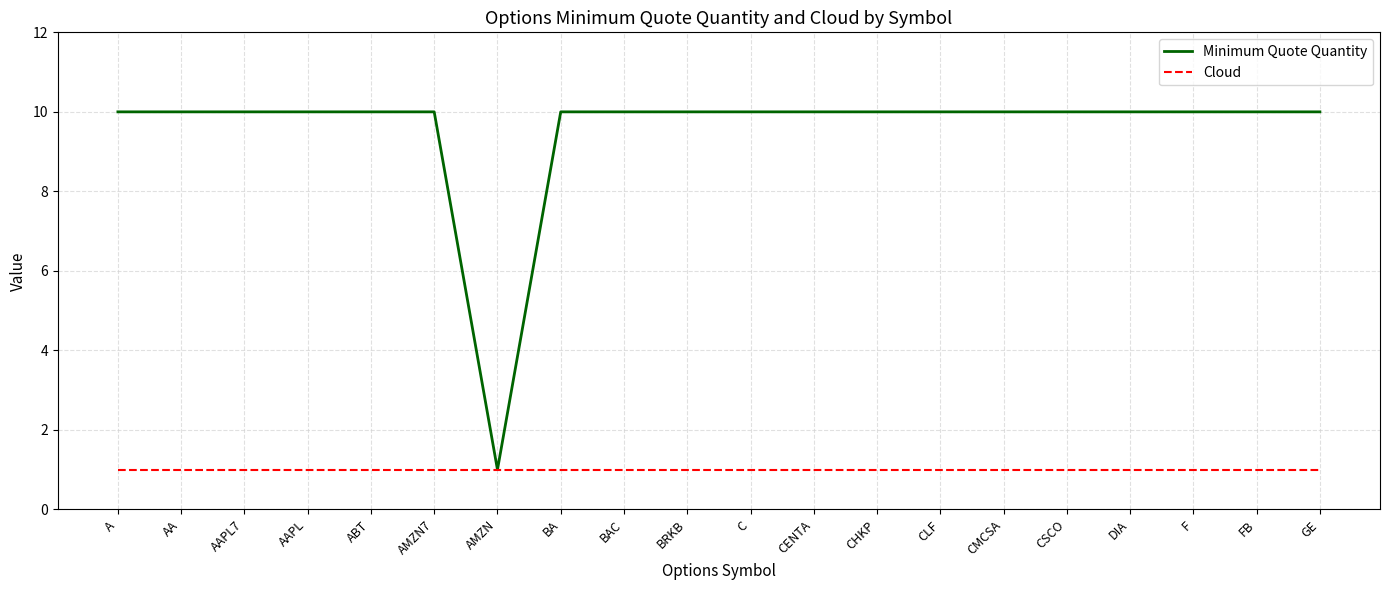

What is the difference between the highest and lowest values at C?

9